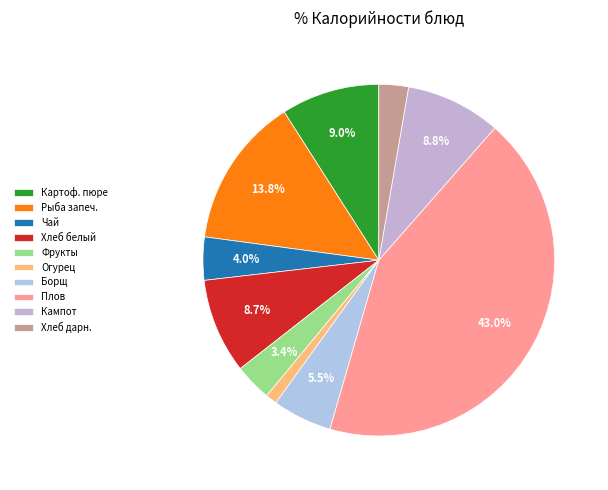

Rank the categories by value from lowest to highest.

Огурец свежий, Хлеб дарницкий, Плоды и ягоды свежие, Чай с сахаром, Борщ из свежей капусты, Хлеб белый, Кампот из сухофруктов, Картофельное пюре, Рыба запеченая с яйцом, Плов из свинины